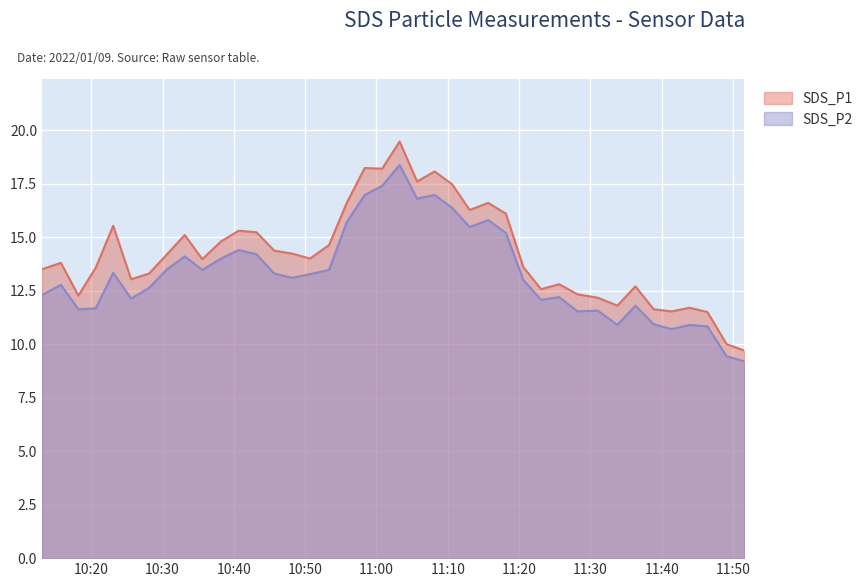

What is the average value of the SDS_P2 series?

13.3